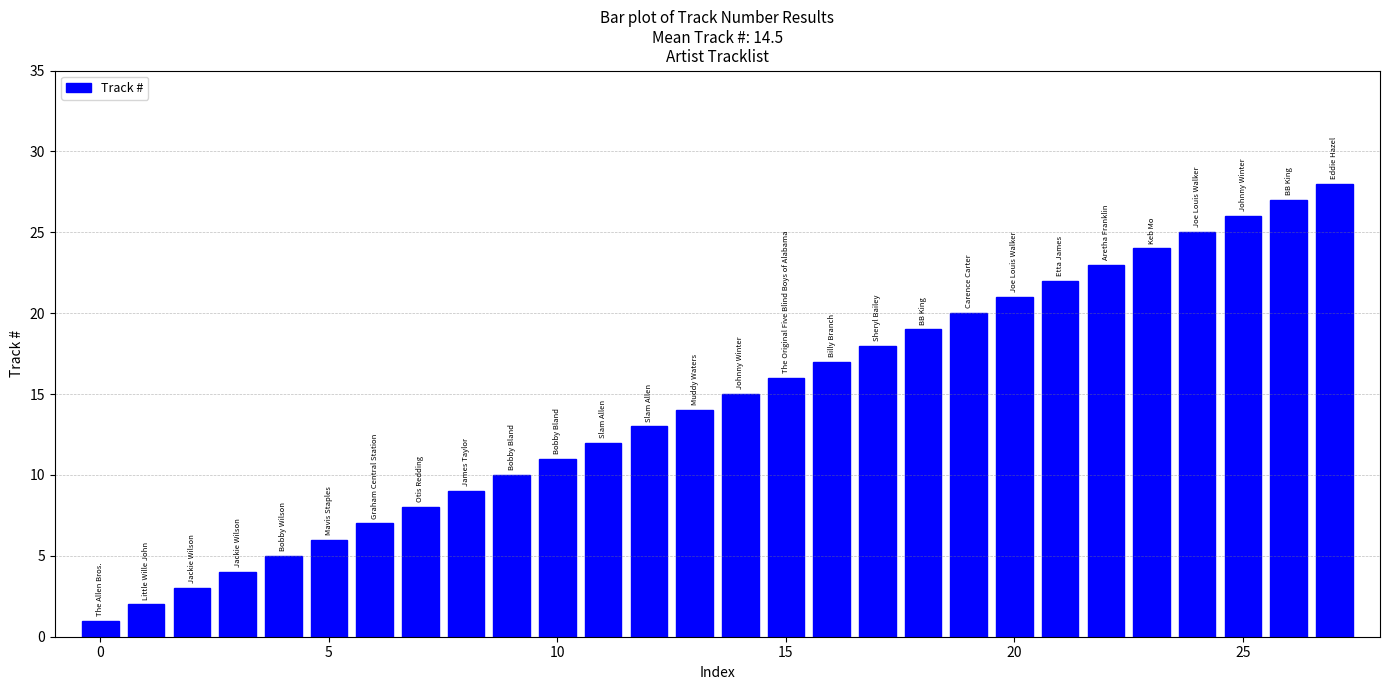

How many categories are shown in the chart?

28